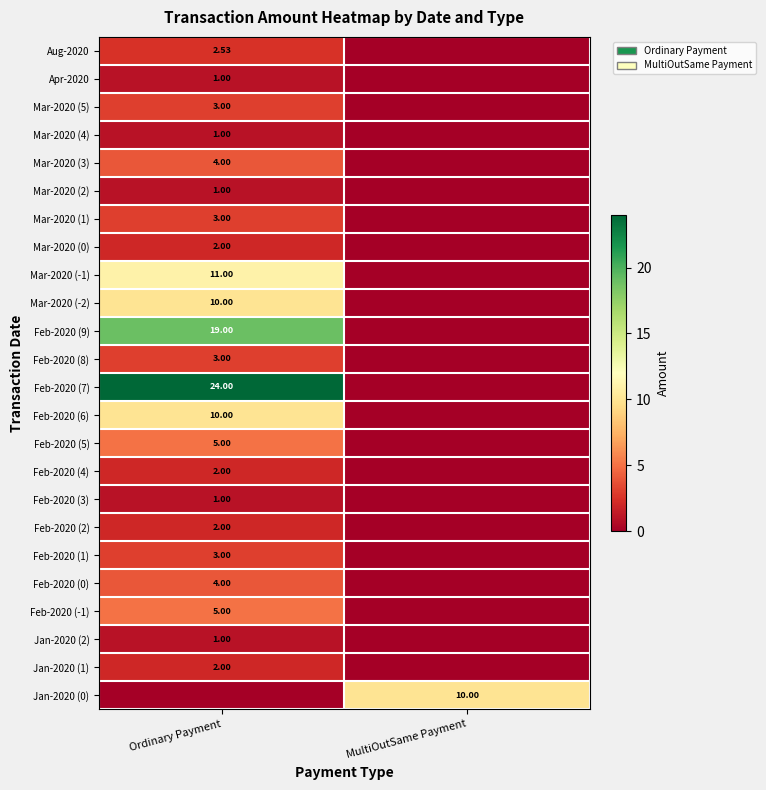

List the series in order of their peak value, lowest first.

Apr-2020, Mar-2020 (4), Mar-2020 (2), Feb-2020 (3), Jan-2020 (2), Mar-2020 (0), Feb-2020 (4), Feb-2020 (2), Jan-2020 (1), Aug-2020, Mar-2020 (5), Mar-2020 (1), Feb-2020 (8), Feb-2020 (1), Mar-2020 (3), Feb-2020 (0), Feb-2020 (5), Feb-2020 (-1), Mar-2020 (-2), Feb-2020 (6), Jan-2020 (0), Mar-2020 (-1), Feb-2020 (9), Feb-2020 (7)